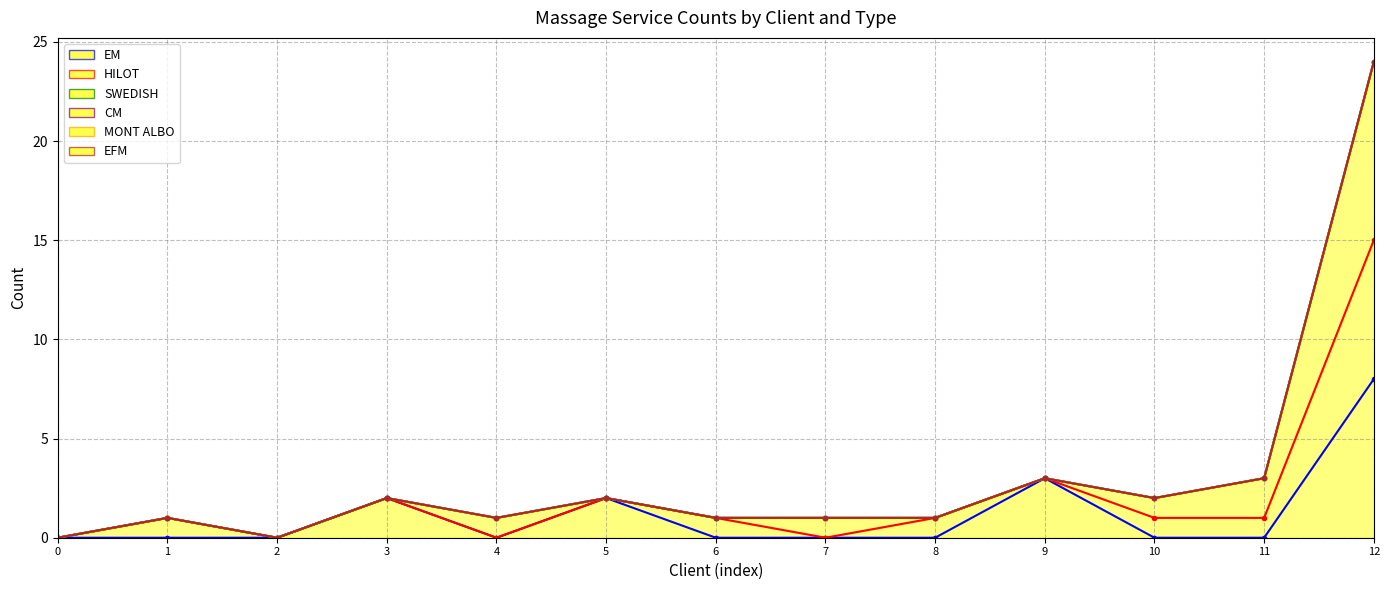

Reading left to right, extract all data points from this chart.

EM line: 0=0	1=0	2=0	3=2	4=0	5=2	6=0	7=0	8=0	9=3	10=0	11=0	12=8
HILOT line: 0=0	1=1	2=0	3=2	4=0	5=2	6=1	7=0	8=1	9=3	10=1	11=1	12=15
SWEDISH line: 0=0	1=1	2=0	3=2	4=1	5=2	6=1	7=1	8=1	9=3	10=2	11=3	12=24
CM line: 0=0	1=1	2=0	3=2	4=1	5=2	6=1	7=1	8=1	9=3	10=2	11=3	12=24
MONT ALBO line: 0=0	1=1	2=0	3=2	4=1	5=2	6=1	7=1	8=1	9=3	10=2	11=3	12=24
EFM line: 0=0	1=1	2=0	3=2	4=1	5=2	6=1	7=1	8=1	9=3	10=2	11=3	12=24